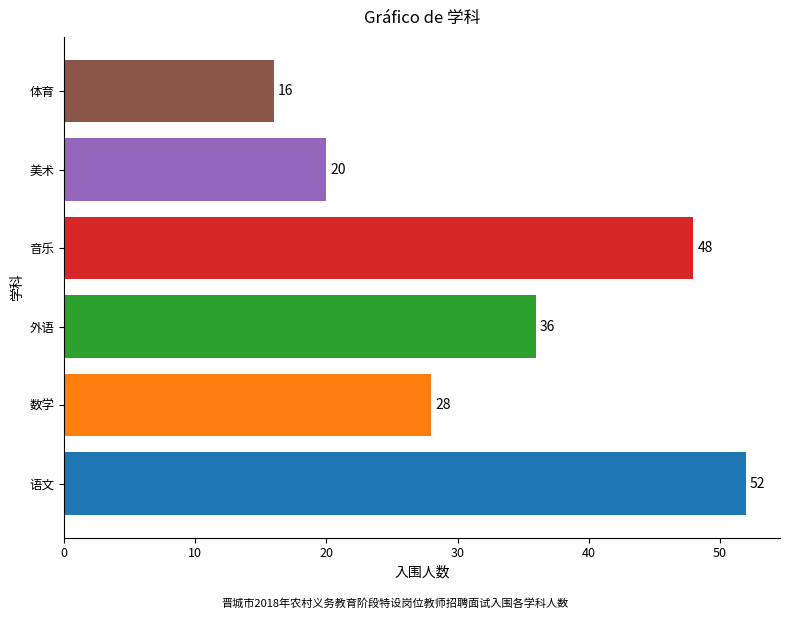

Are the bars horizontal?

Yes